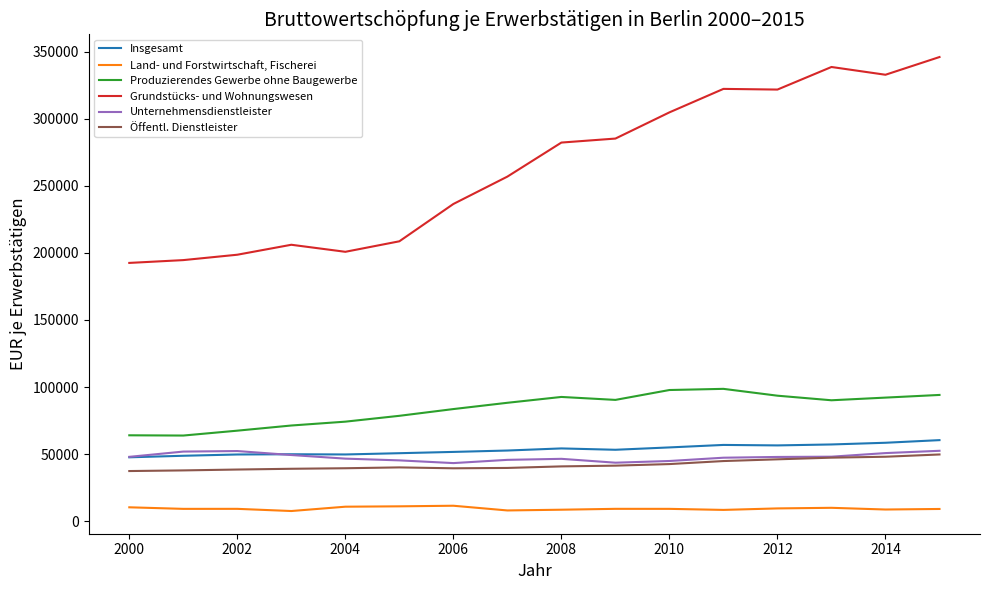

True or false: Öffentl. Dienstleister and Produzierendes Gewerbe ohne Baugewerbe intersect in this chart.

False